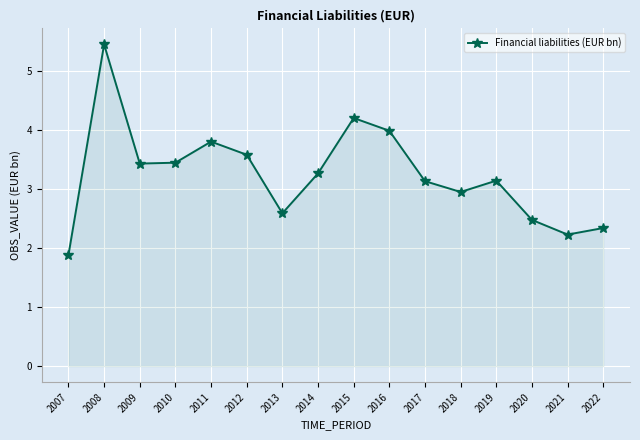

What is the approximate value at 2016?

4.0